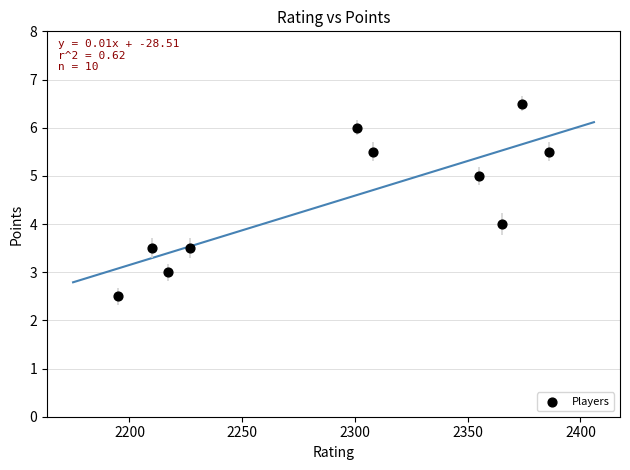

What is the range of X values (max minus min)?

191.0